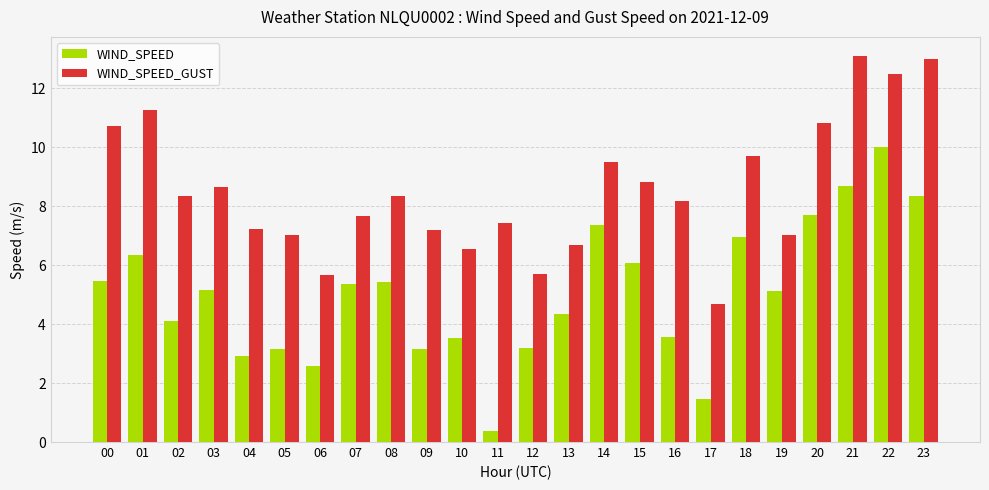

What are all the series names shown in the legend?

WIND_SPEED, WIND_SPEED_GUST